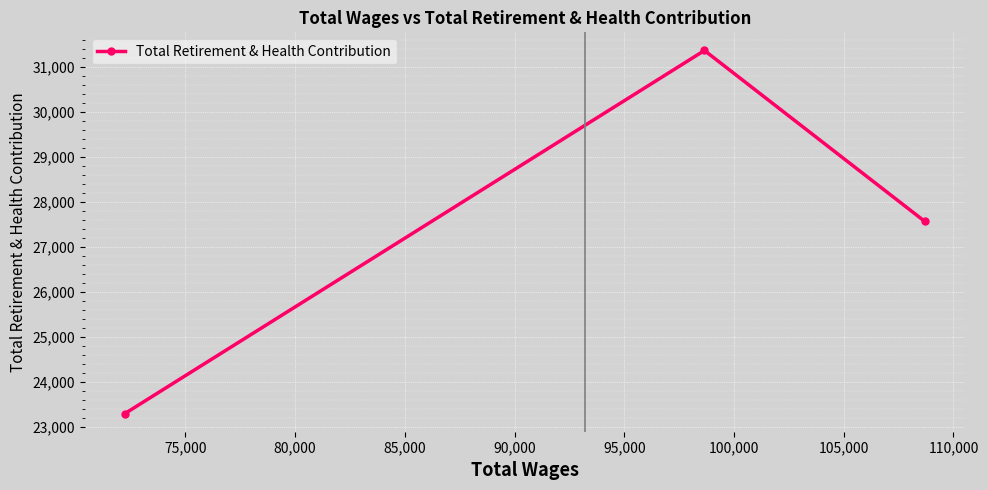

What is the average value?

27409